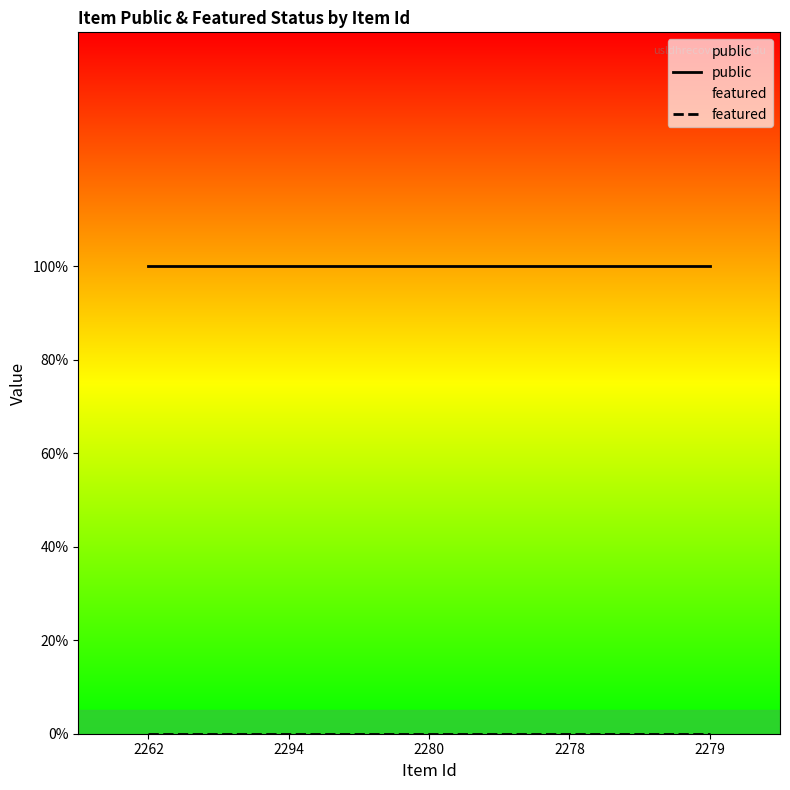

Rank the series at 2279 from highest to lowest value.

public, featured